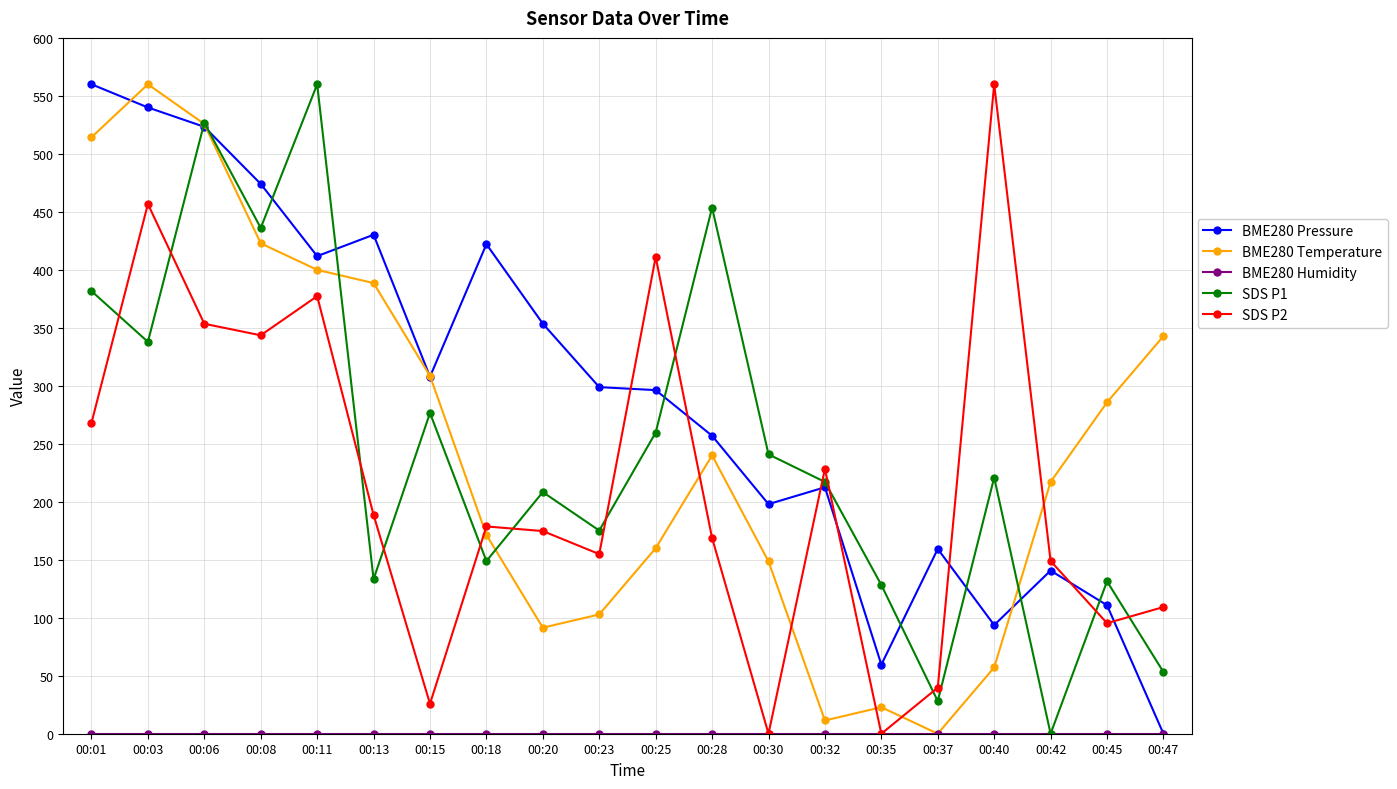

Between 00:13 and 00:30, which series saw the biggest shift?

BME280 Temperature